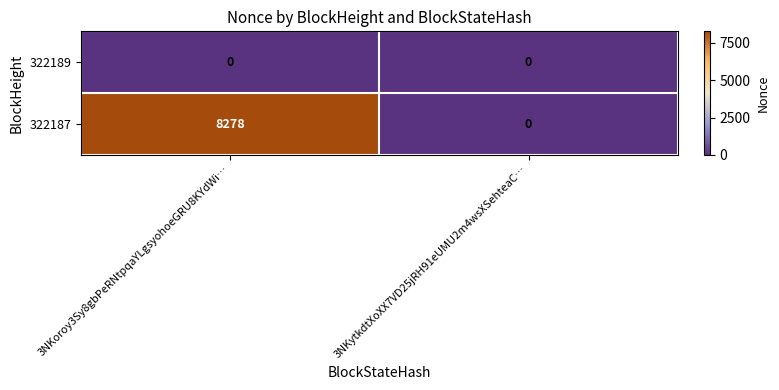

Reading left to right, list all the values displayed in this chart.

322189: 0	0
322187: 8278	0